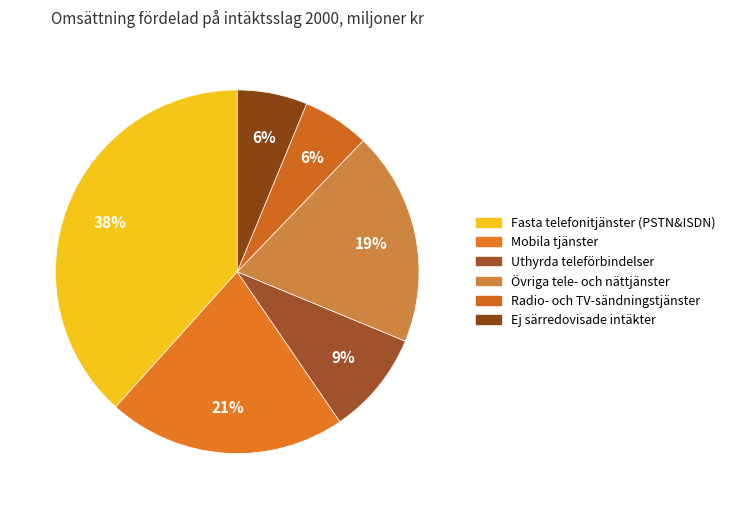

Does Ej särredovisade intäkter represent more than half of the total?

No